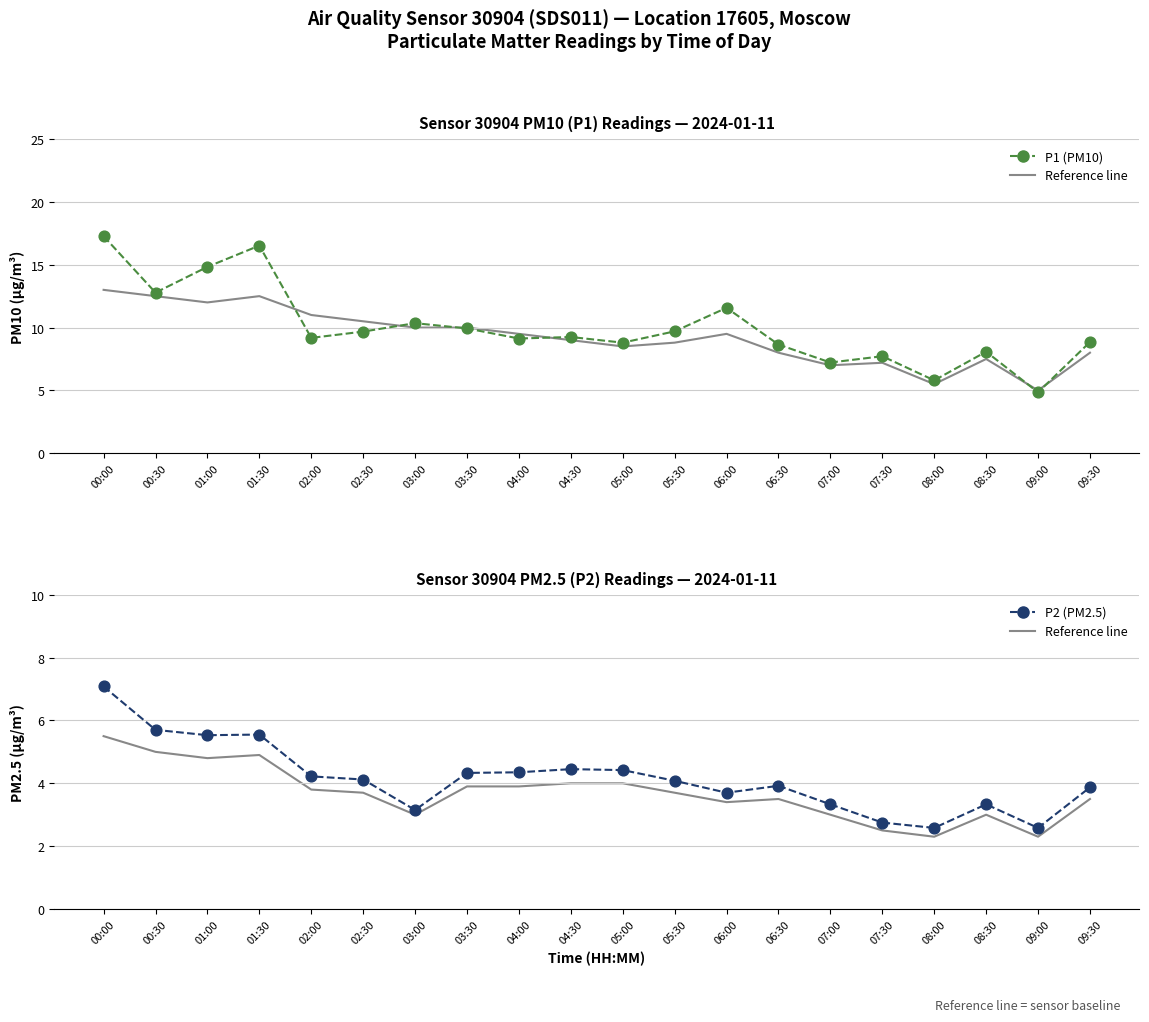

What is the total value across all series at 02:30?

13.8